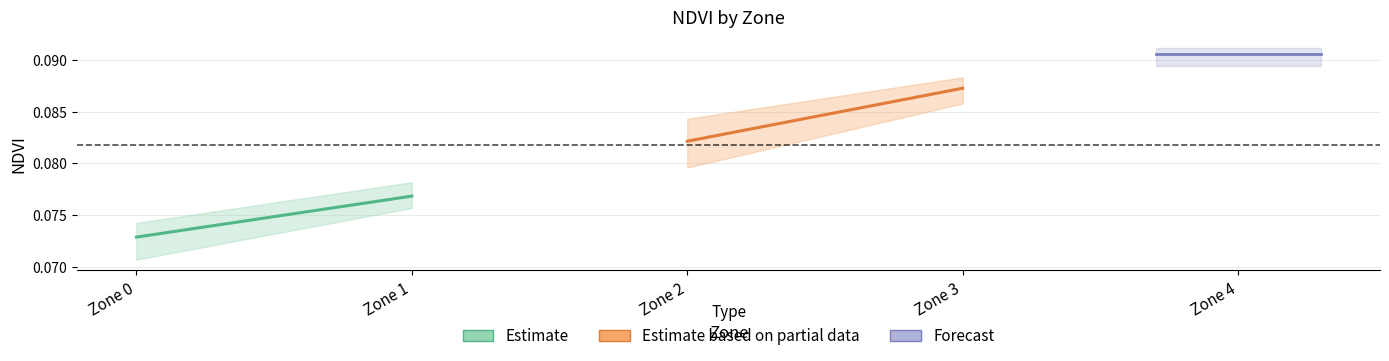

At which label is Estimate closest to 0?

Zone 0